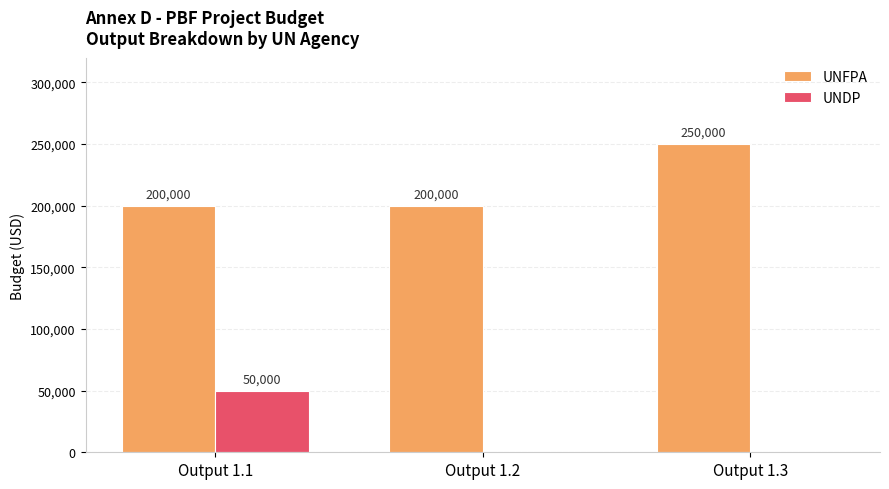

What is the sum of all UNFPA values?

650000